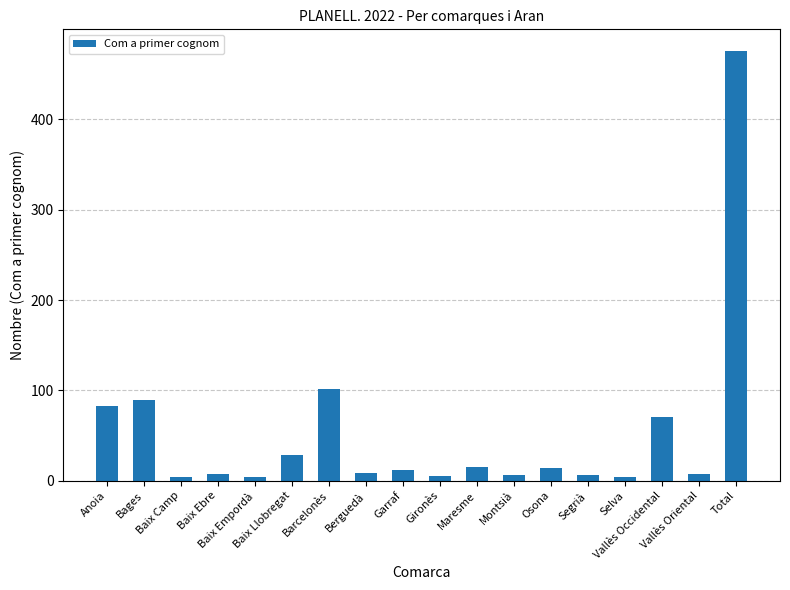

What is the average value?

52